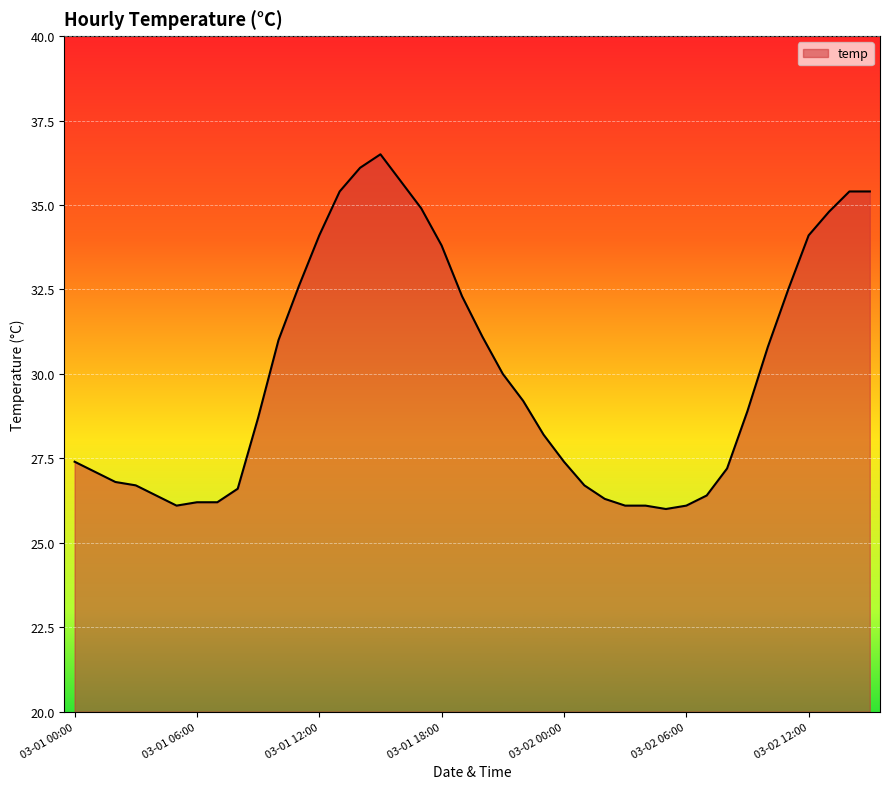

What is the smallest value displayed?

26.0